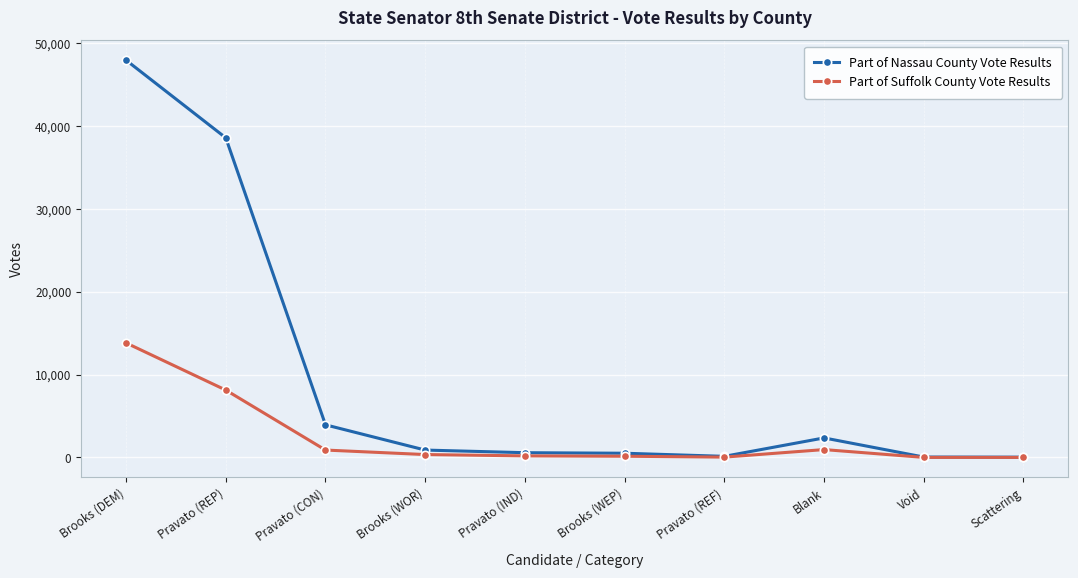

What is the sum of the Part of Suffolk County Vote Results values at Pravato (REP) and Brooks (WEP)?

8279